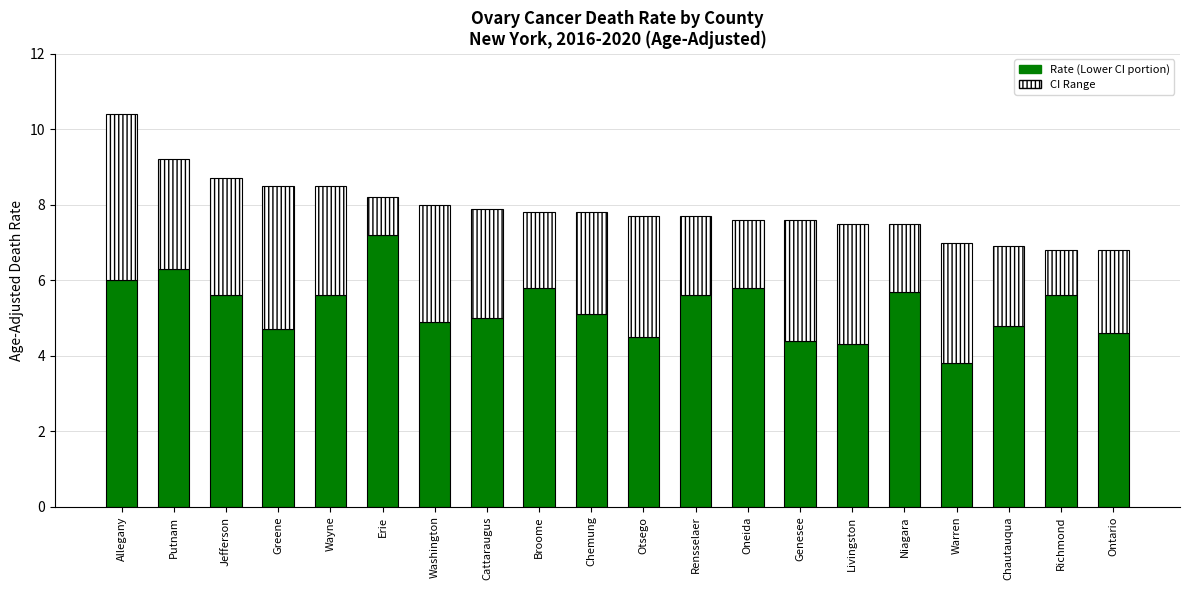

What is the difference between the second highest and second lowest values in the Lower CI series?

2.0